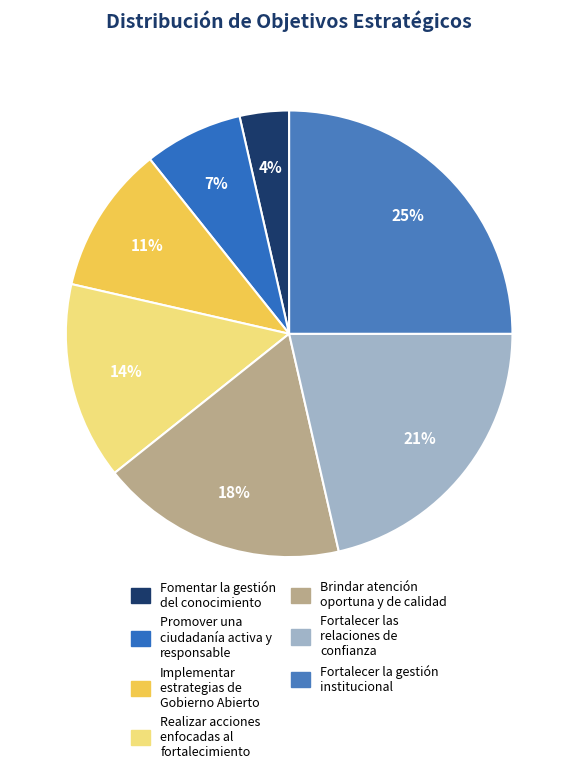

To the nearest percent, what is the combined percentage of Promover una ciudadanía activa y responsable and Implementar estrategias de Gobierno Abierto?

18%